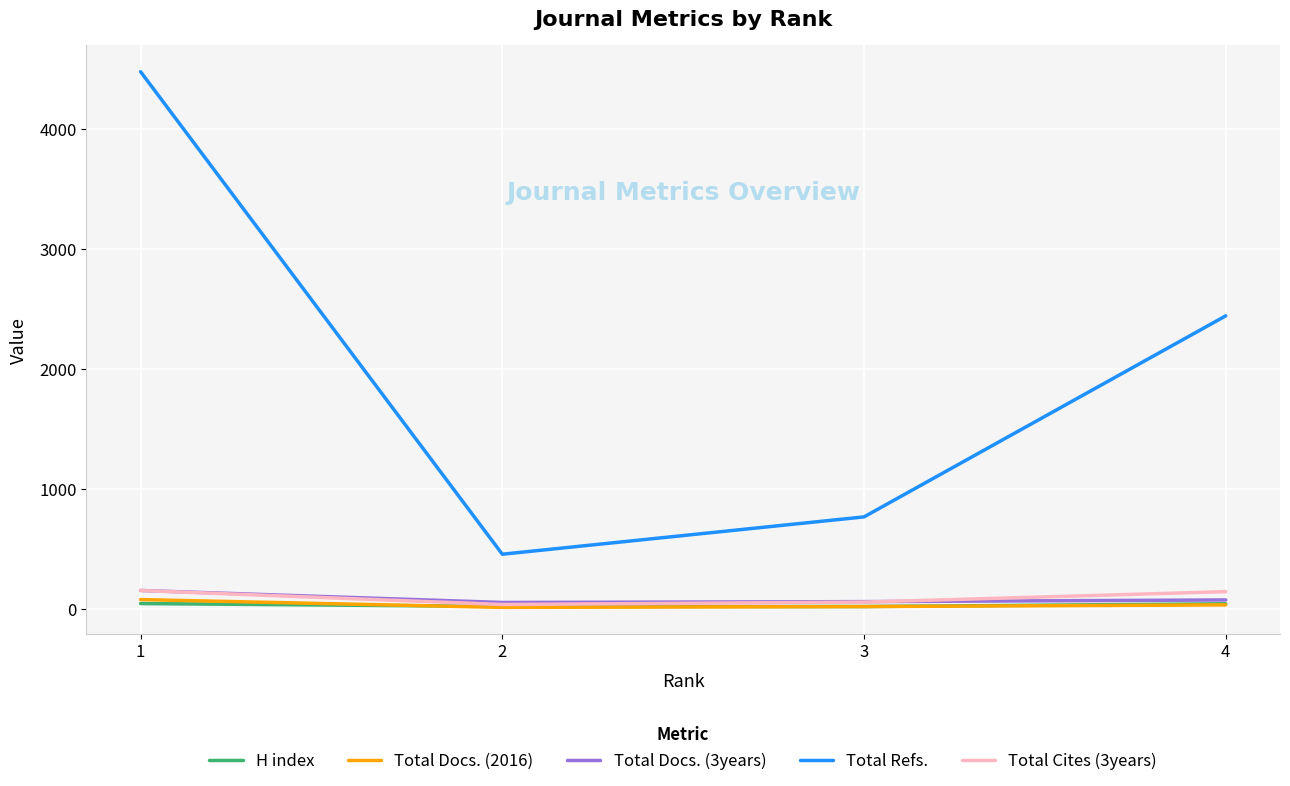

Which series has the largest total across all categories?

Total Refs.